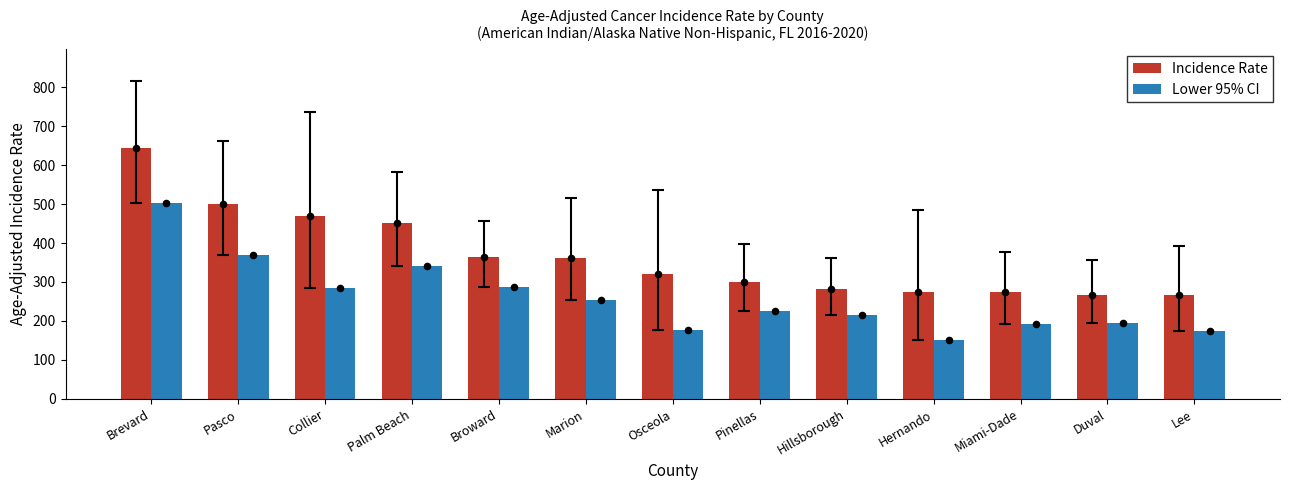

Which series contains the lowest Y value?

Lower 95% CI